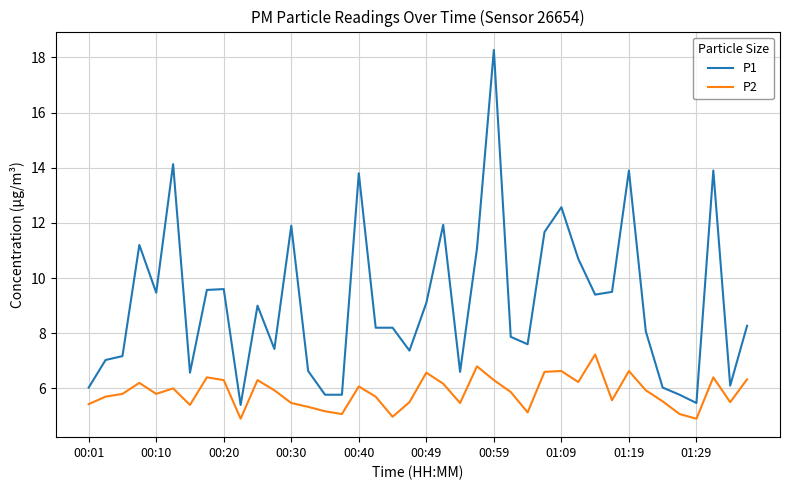

What is the difference between the maximum and minimum values in the P2 series?

2.3